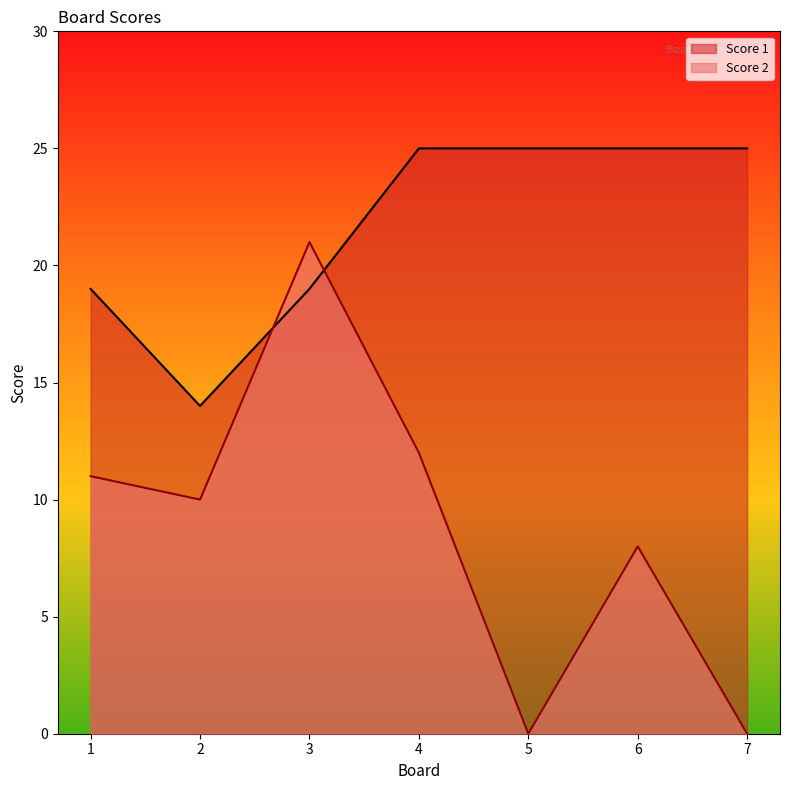

What is the difference between the maximum and minimum values in the Score 2 series?

21